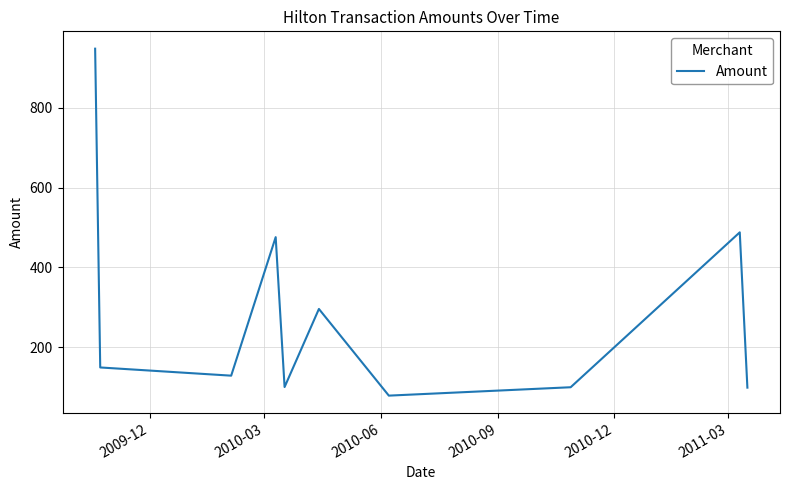

What is the minimum value shown in the chart?

79.0